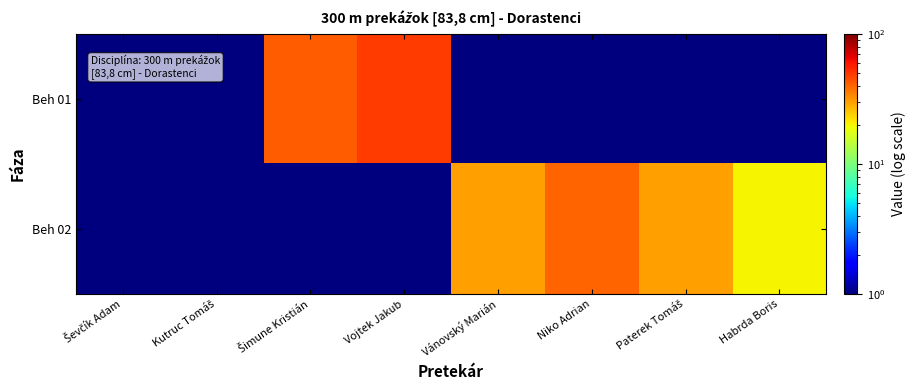

What is the minimum value shown in the chart?

1.0